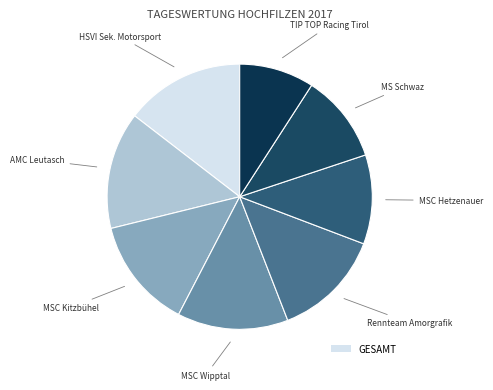

How many segments does this pie chart have?

8